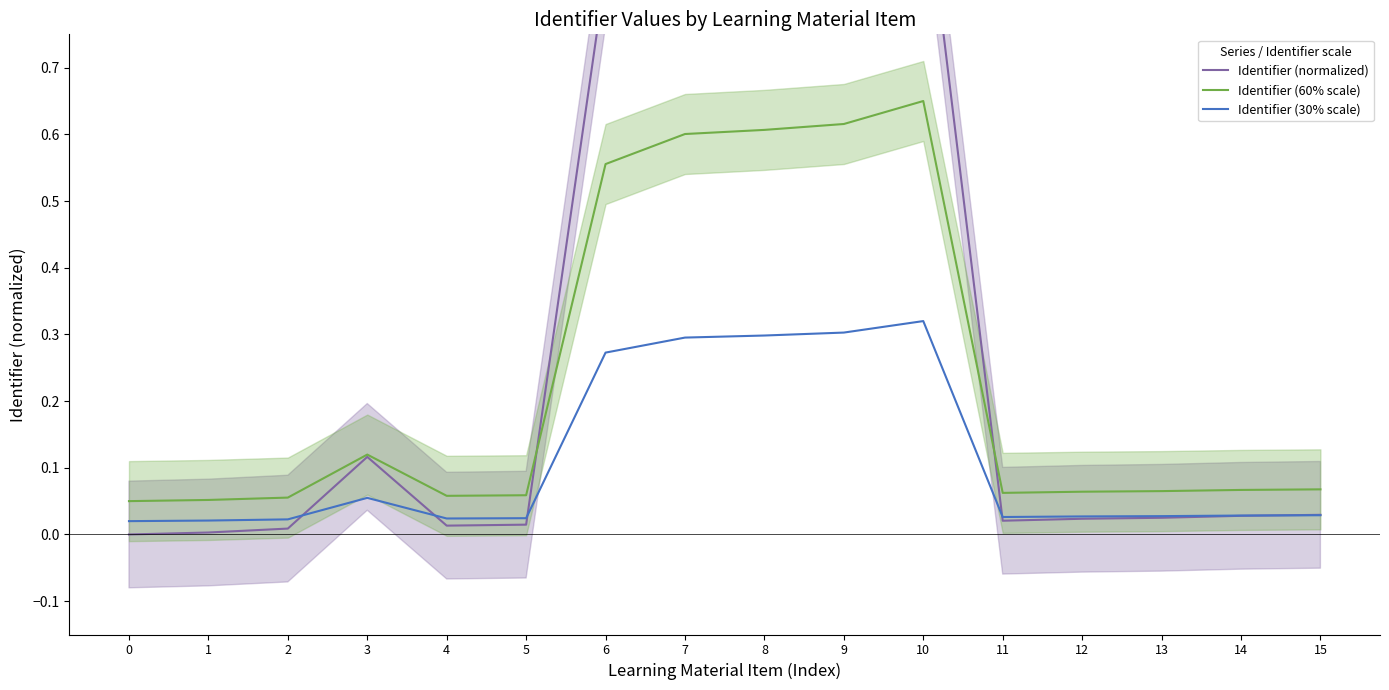

At how many categories does at least one series exceed 0?

16